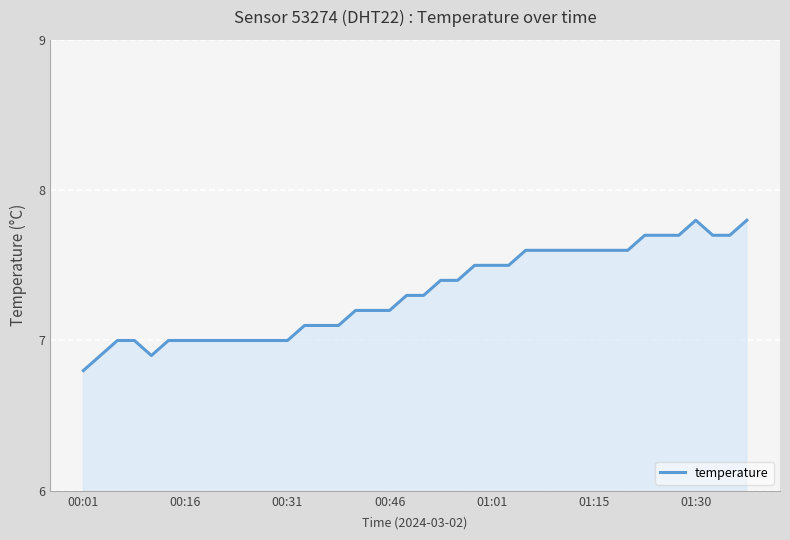

What is the sum of all values?

292.7